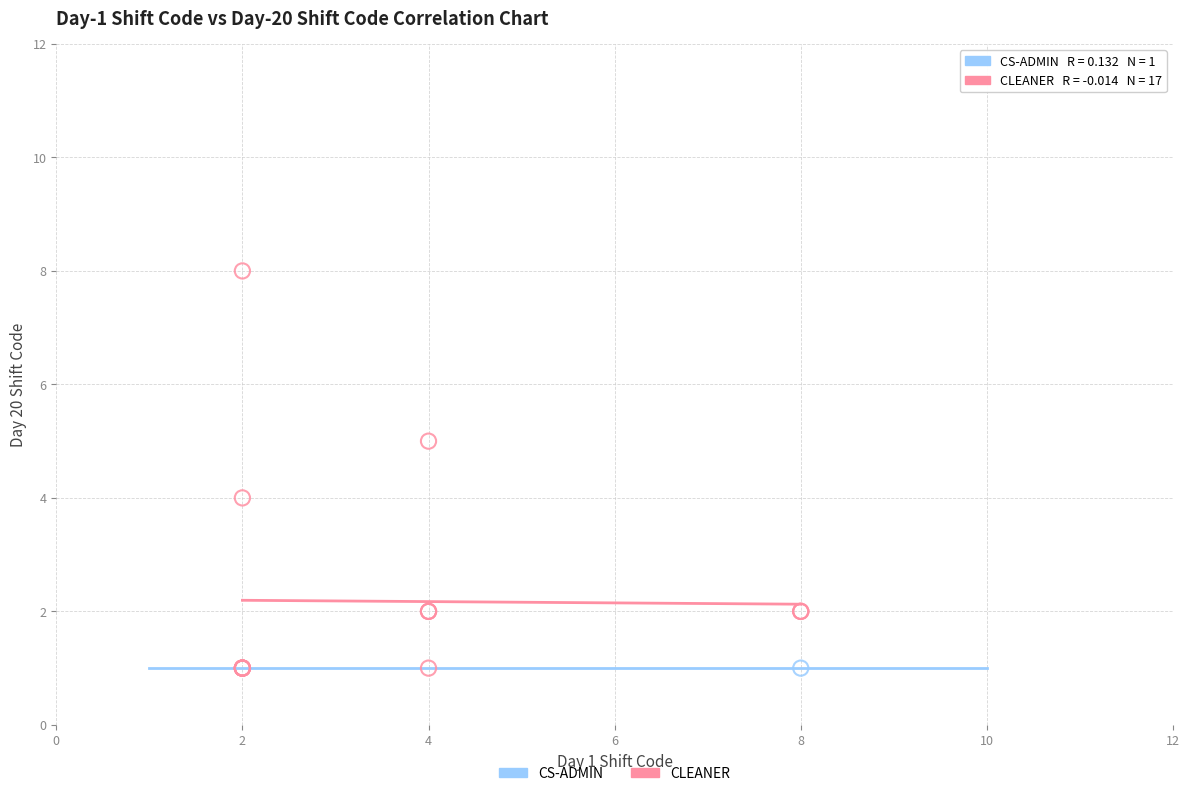

What are all the series names shown in the legend?

CS-ADMIN, CLEANER